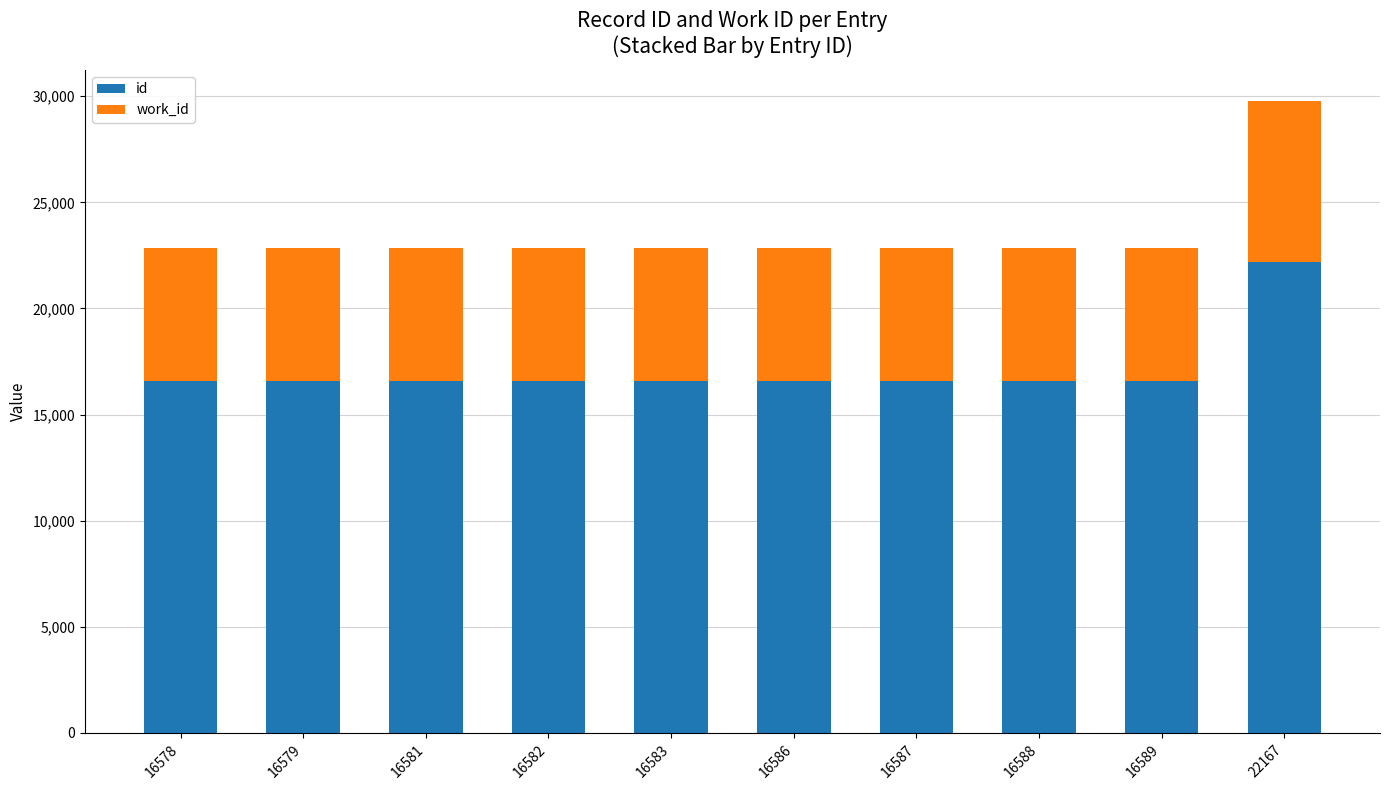

The value of id at 16578 is 16578. True or false?

True